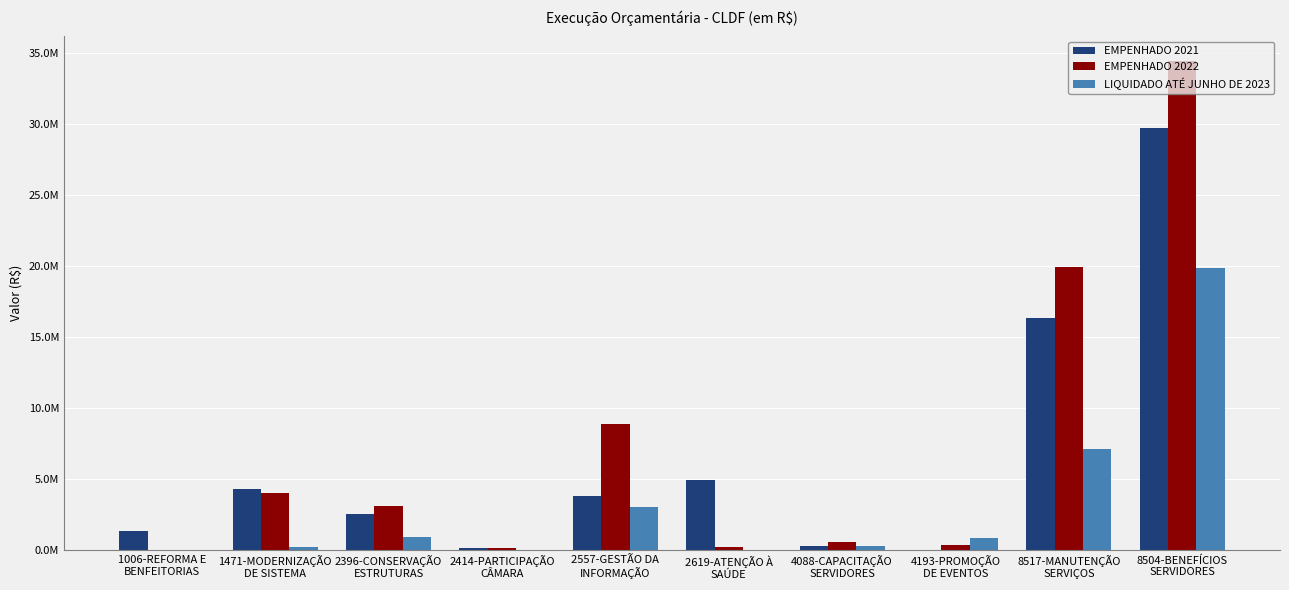

List the series in order of their peak value, highest first.

EMPENHADO 2022, EMPENHADO 2021, LIQUIDADO ATÉ JUNHO DE 2023